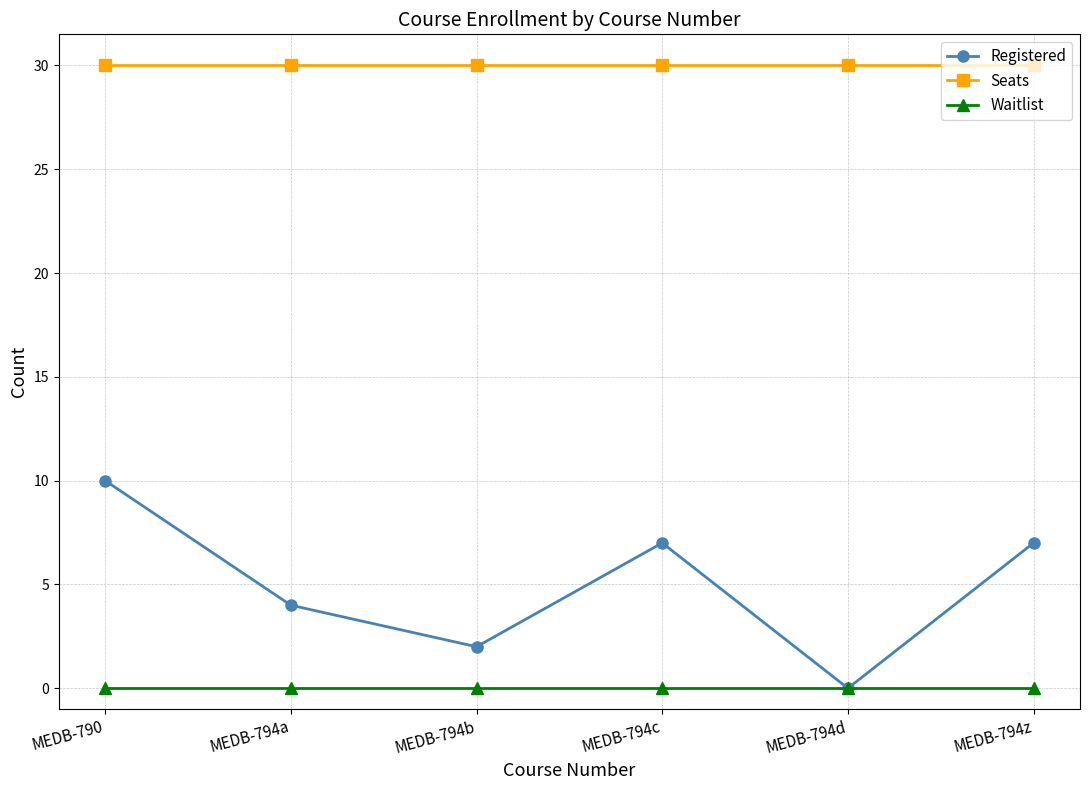

What position from the left is MEDB-794z?

6